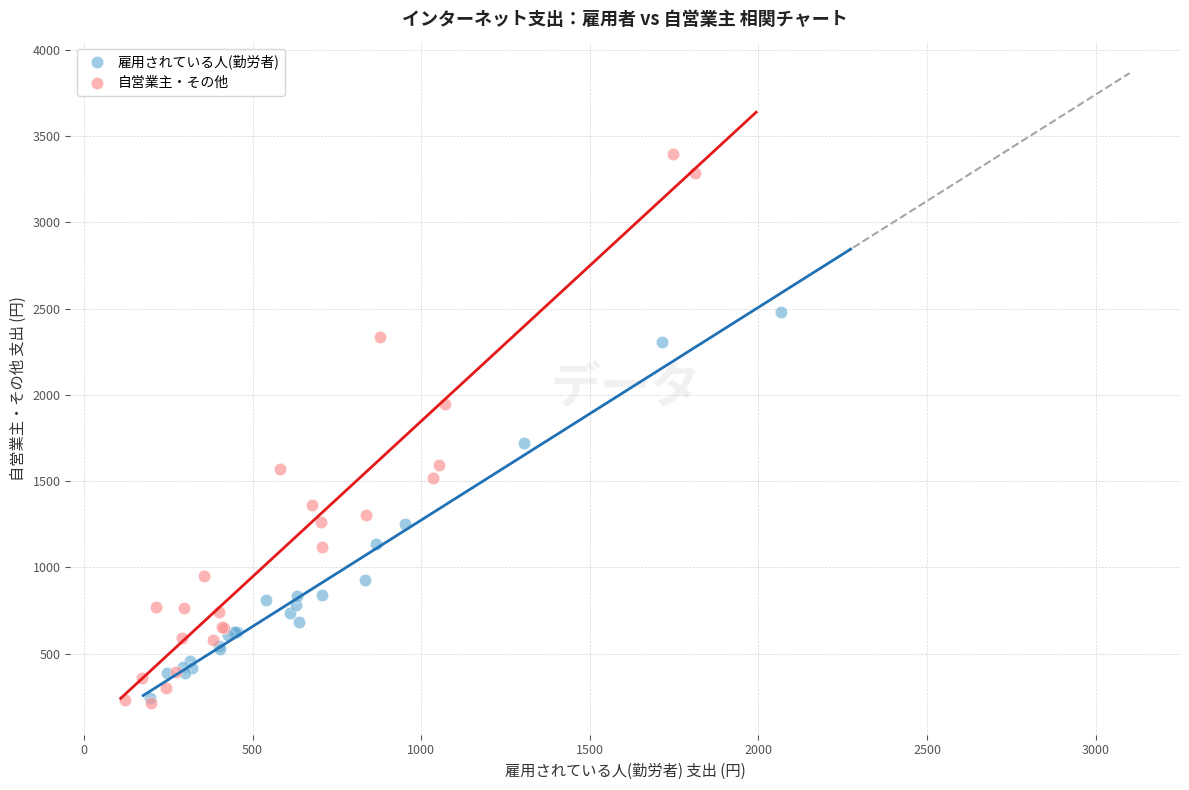

Which series contains the highest Y value?

自営業主・その他